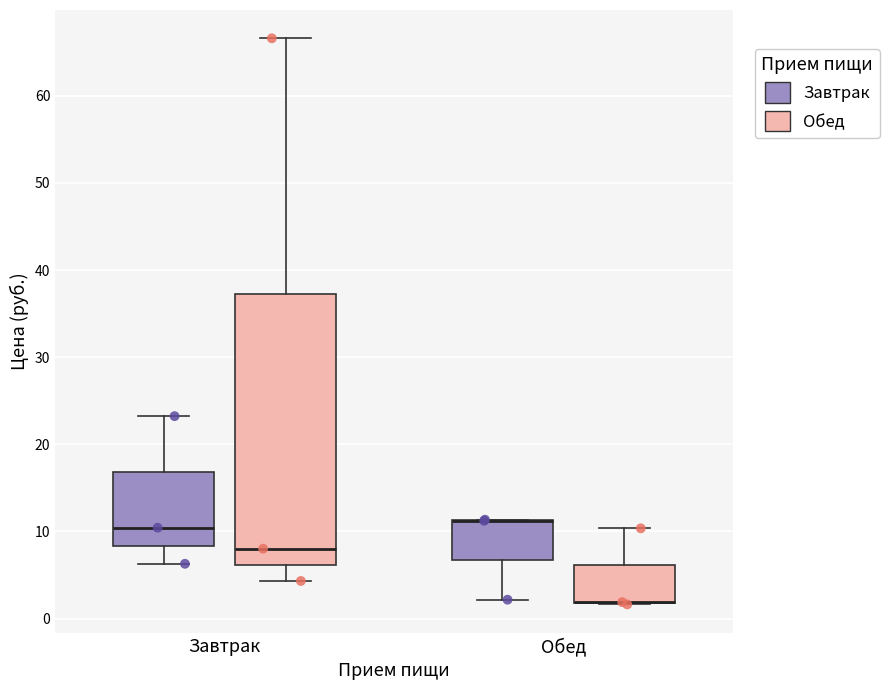

Reading left to right, read every box against the y-axis: the position of its median line, the range the box covers, and the ends of its whiskers. The values are not printed on the chart, so give them approximately, as read against the axis.

Завтрак (Завтрак): median 10, box 8 to 17, whiskers 6 to 23
Завтрак (Обед): median 8, box 6 to 37, whiskers 4 to 67
Обед (Завтрак): median 11 (drawn on the box's upper edge), box 7 to 11, whiskers 2 to 11
Обед (Обед): median 2 (drawn on the box's lower edge), box 2 to 6, whiskers 2 to 10